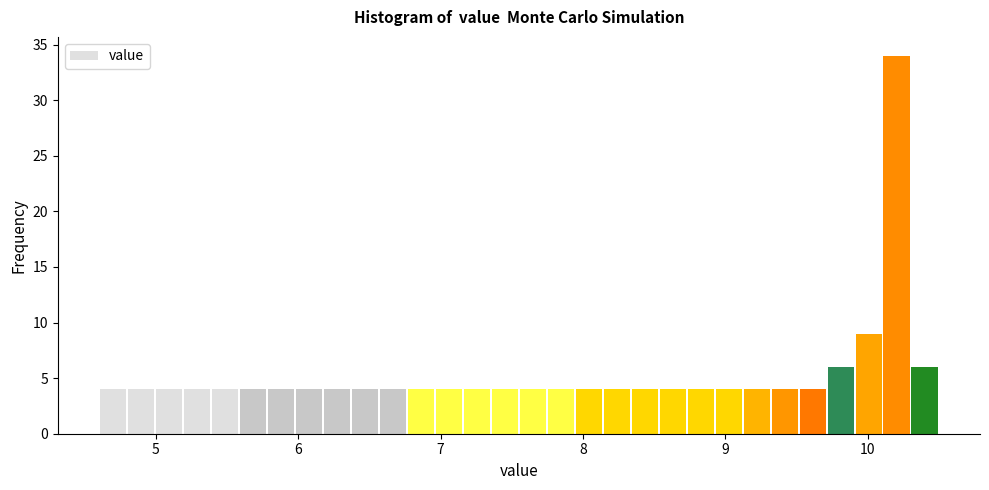

Read against the x-axis, roughly where is the centre of the tallest bar?

10.2